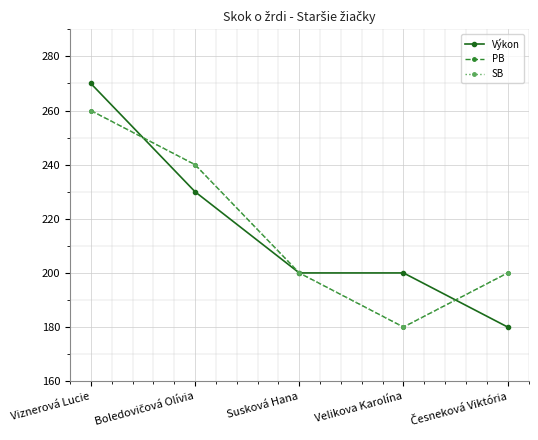

Reading left to right, list all the values displayed in this chart.

Výkon: 270	230	200	200	180
PB: 260	240	200	180	200
SB: 260	240	200	180	200